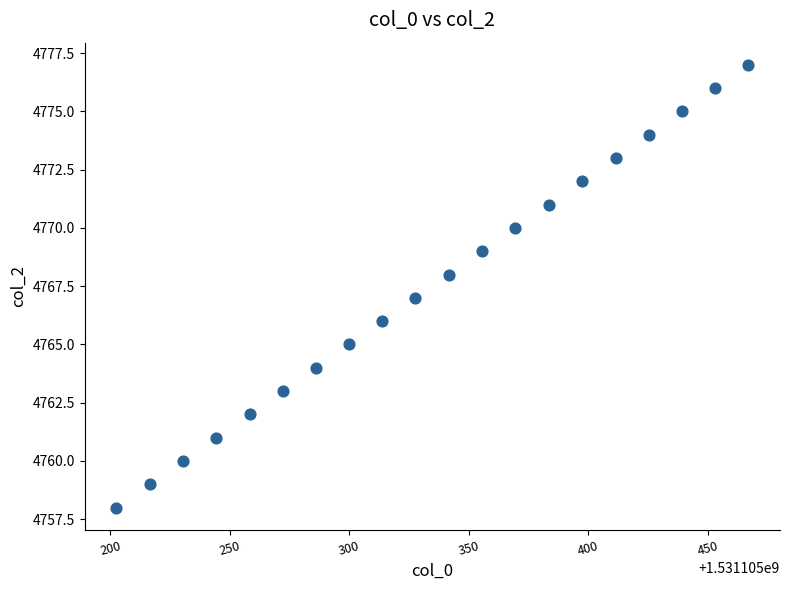

What is the range of Y values (max minus min)?

19